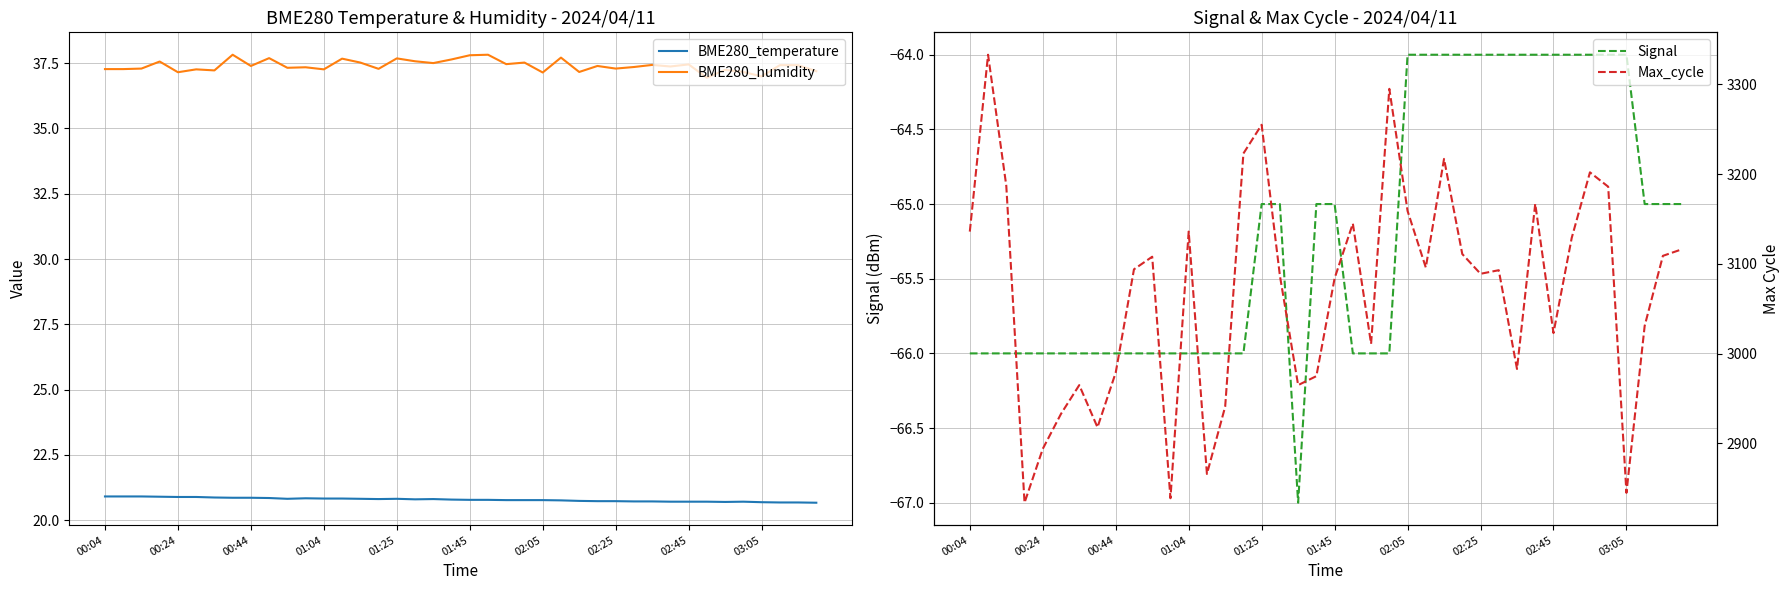

How many lines are shown in the chart?

4